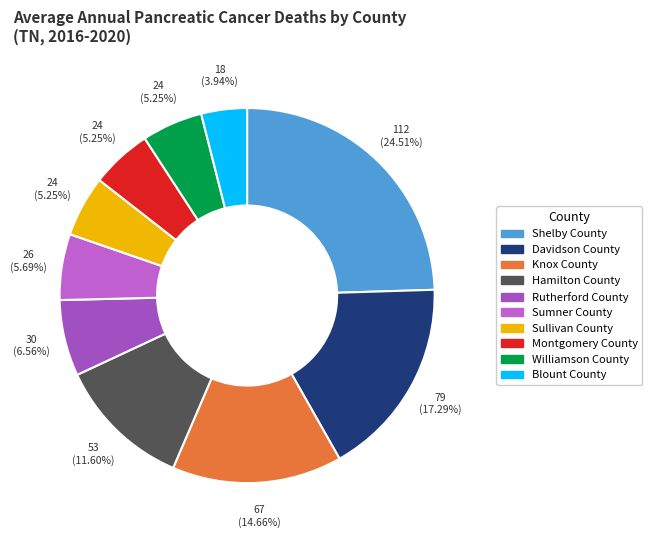

To the nearest percent, what portion does Knox County represent?

15%